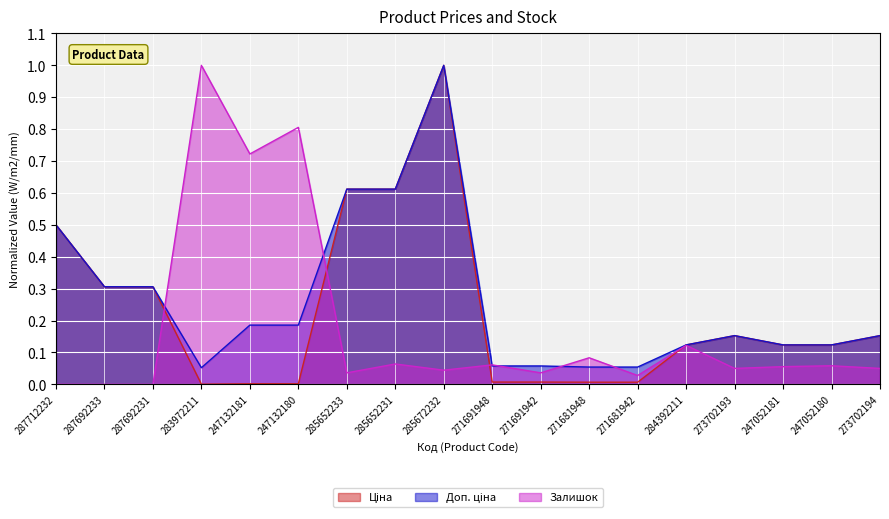

The value of Залишок at 271681948 is 0.1. True or false?

False